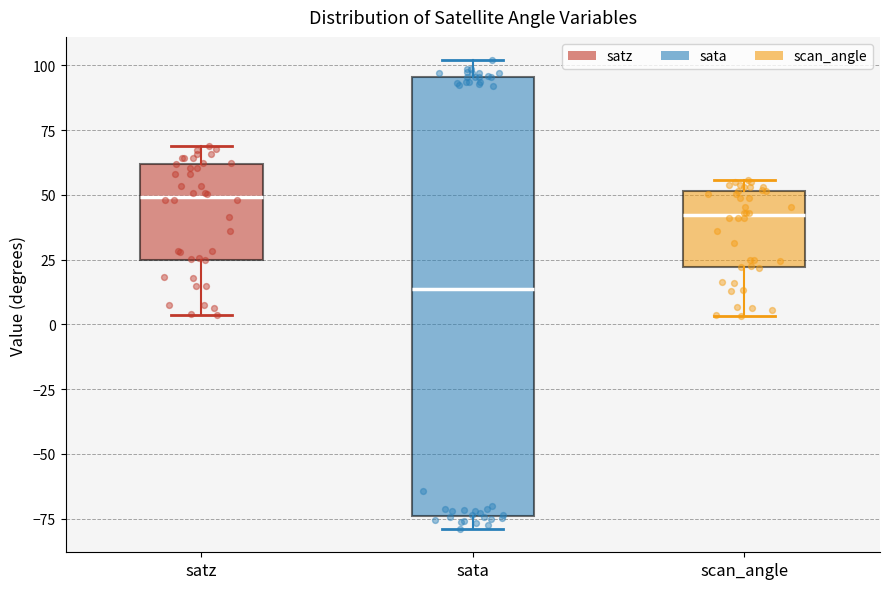

Reading left to right, read every box against the y-axis: the position of its median line, the range the box covers, and the ends of its whiskers. The values are not printed on the chart, so give them approximately, as read against the axis.

satz: median 50, box 25 to 60, whiskers 5 to 70
sata: median 15, box -75 to 95, whiskers -80 to 100
scan_angle: median 40, box 20 to 50, whiskers 5 to 55